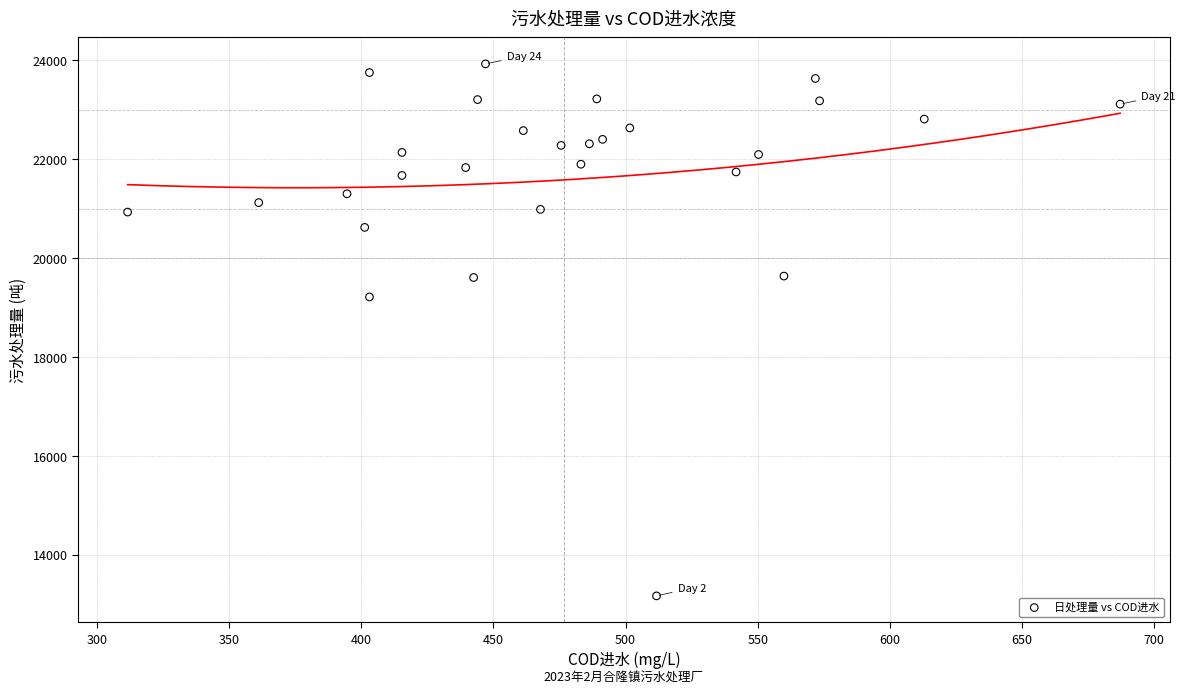

What Y value in the scatter plot is closest to 18548?

19214